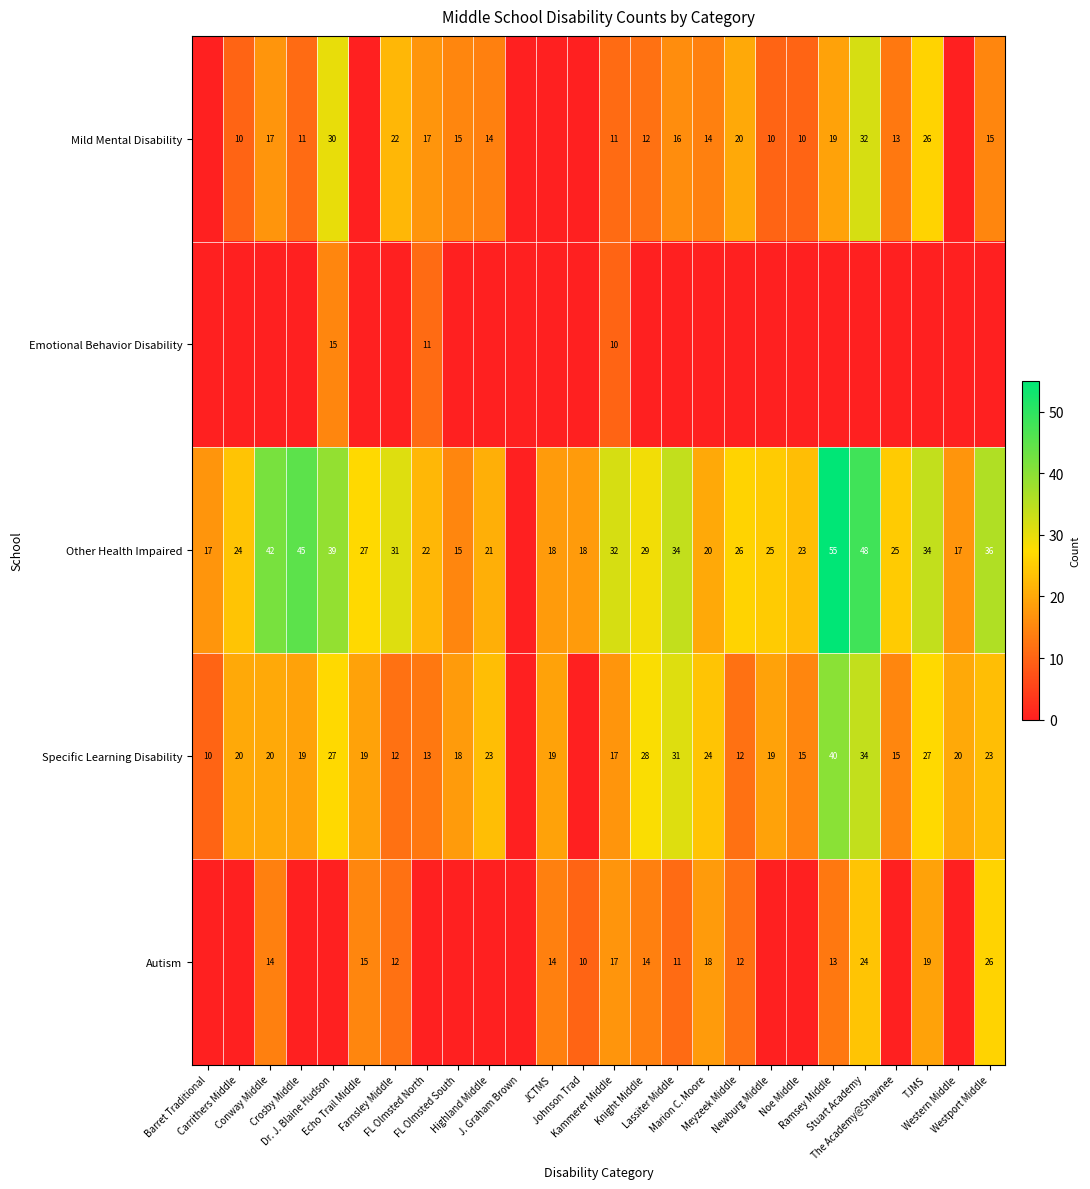

Rank the series at JCTMS from lowest to highest value.

Mild Mental Disability, Emotional Behavior Disability, Autism, Other Health Impaired, Specific Learning Disability